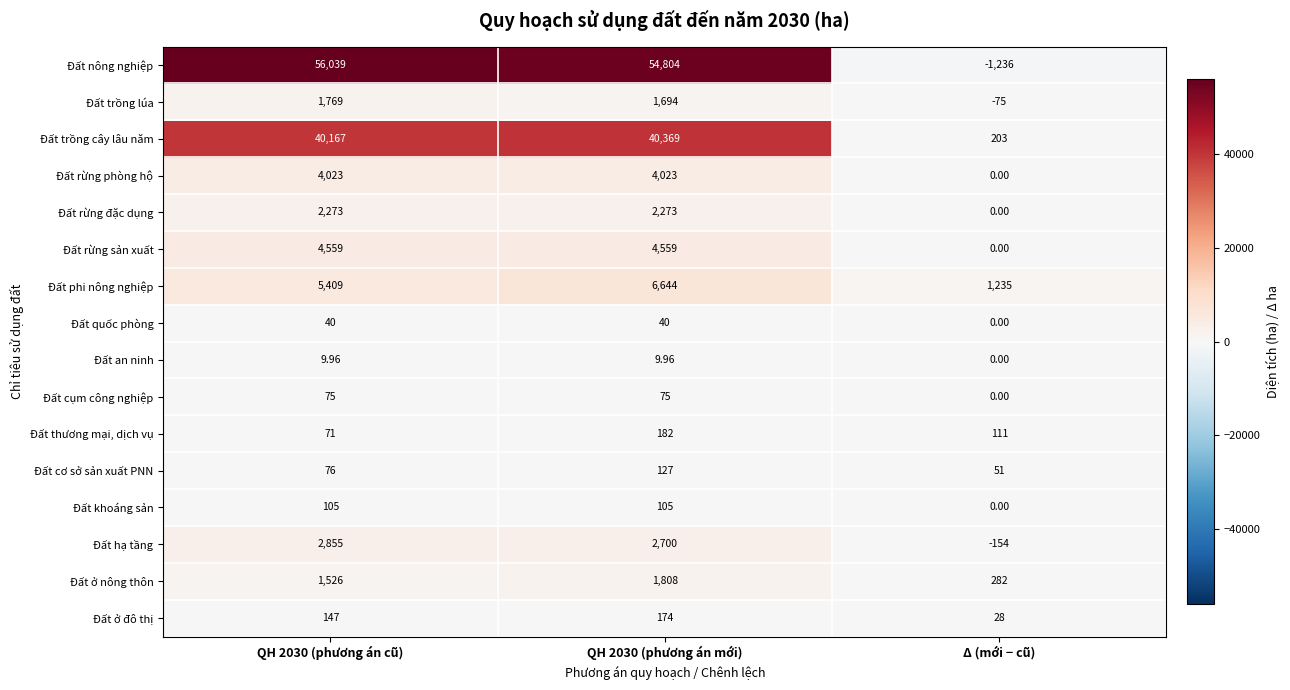

How many positive values does the Đất rừng phòng hộ series have?

2